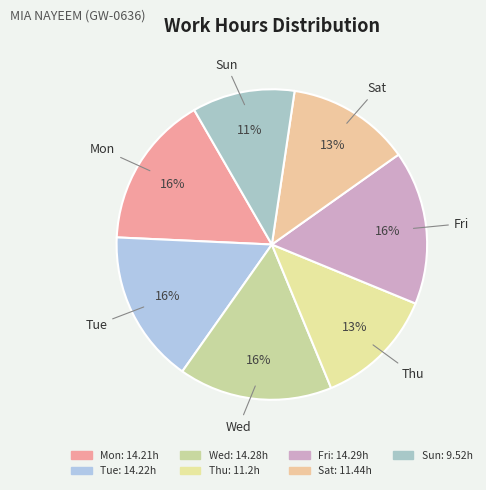

What is the smallest slice in the pie chart?

Sun